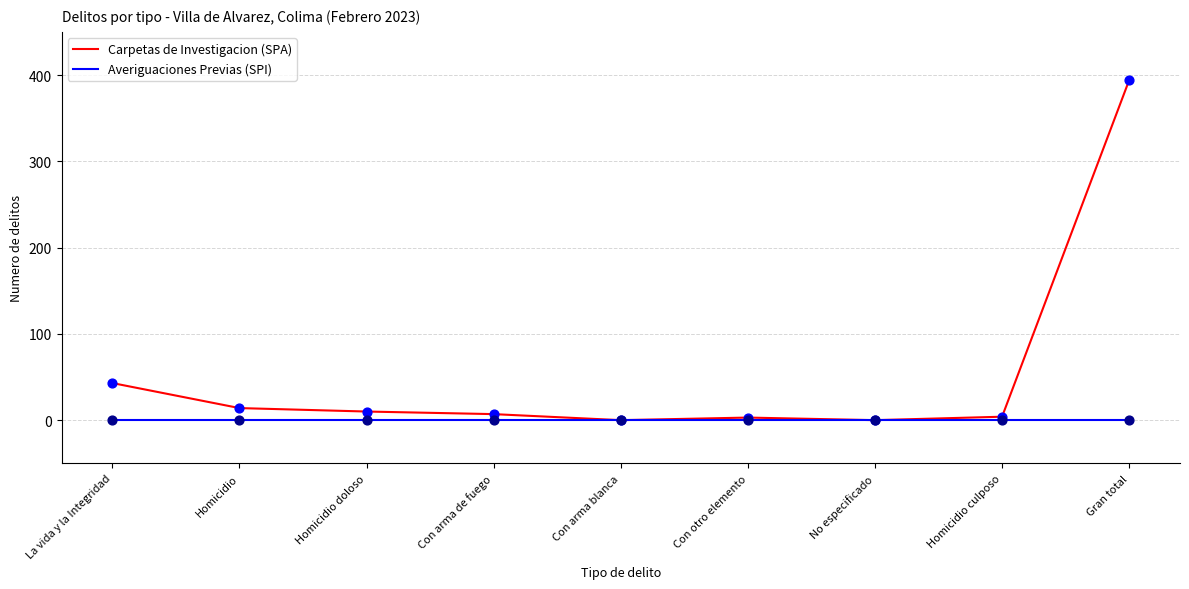

At which category is the sum across all series the highest?

Gran total